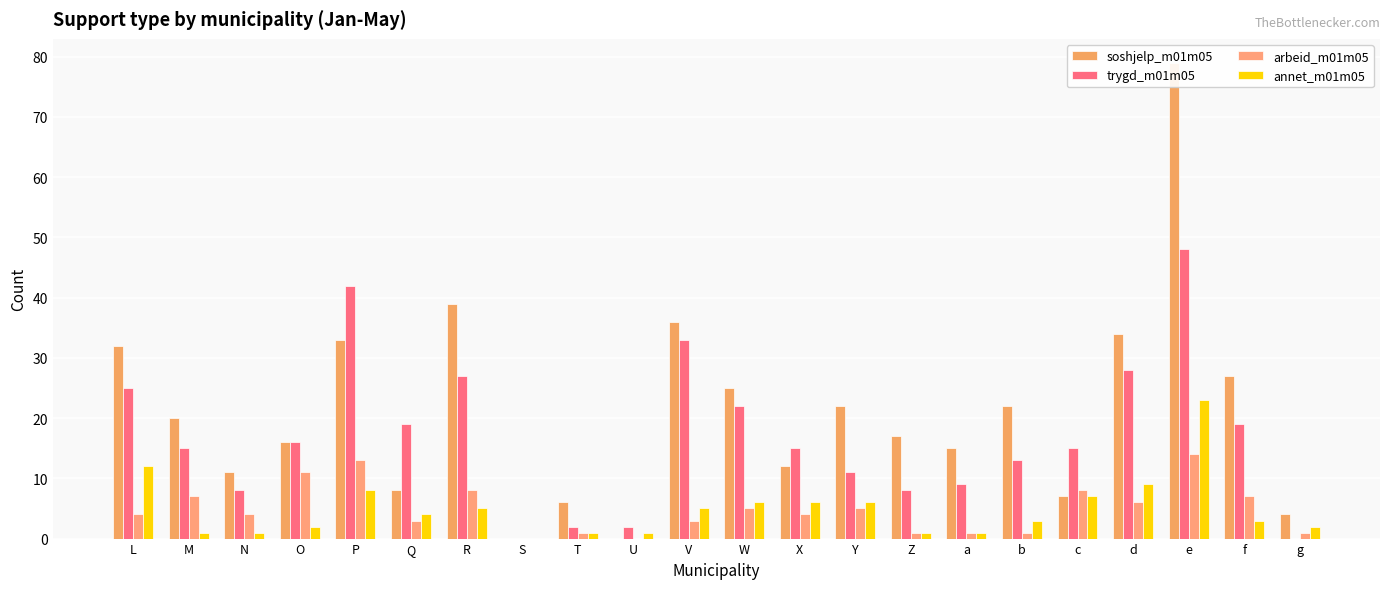

Which label corresponds to the largest value in the chart?

e